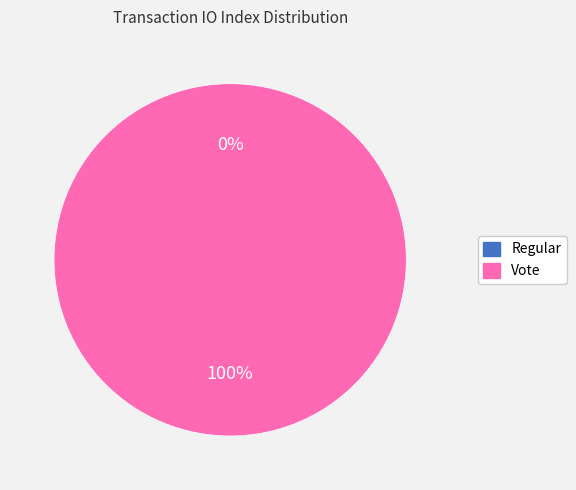

Which category has the biggest portion of the pie?

Vote